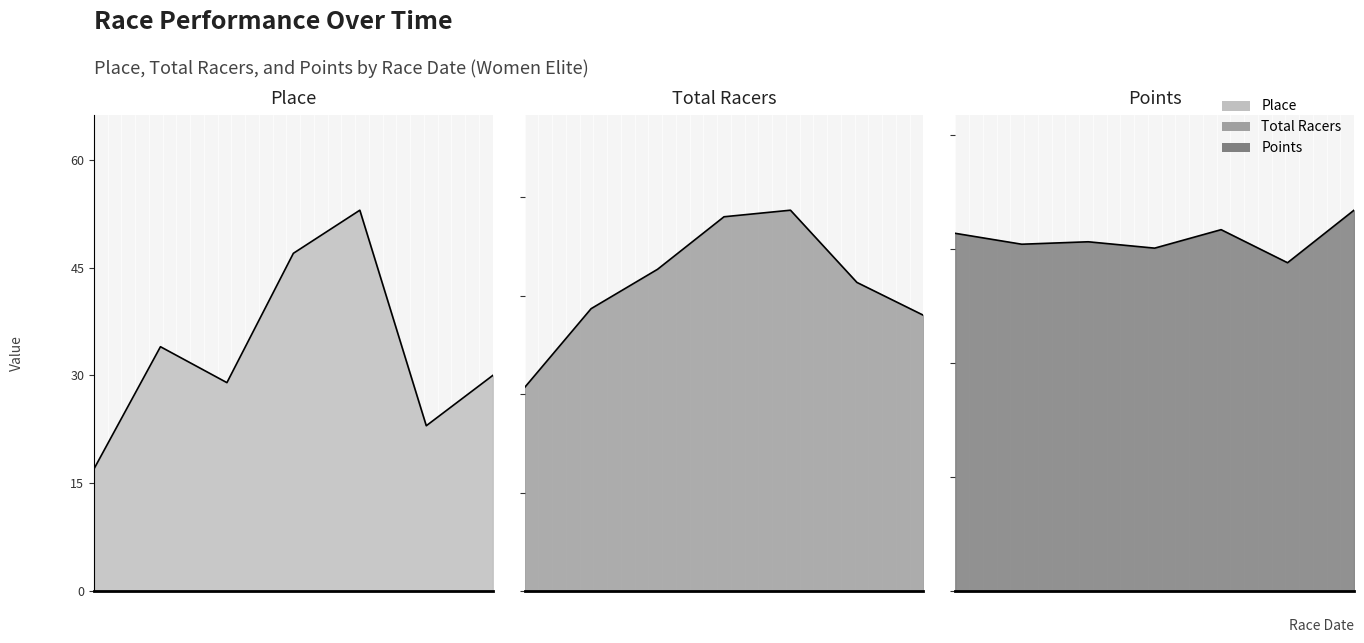

What is the difference between the second highest and minimum values in the Points series?

43.5